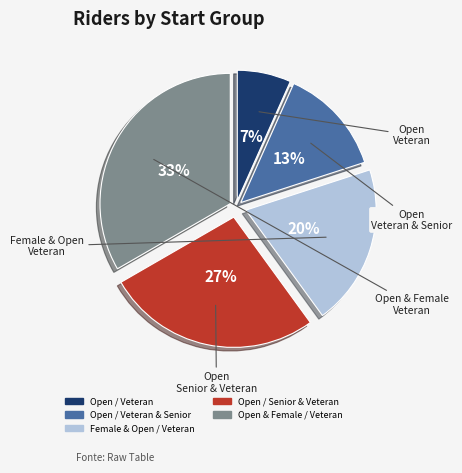

To the nearest percent, what is the average slice percentage?

20%